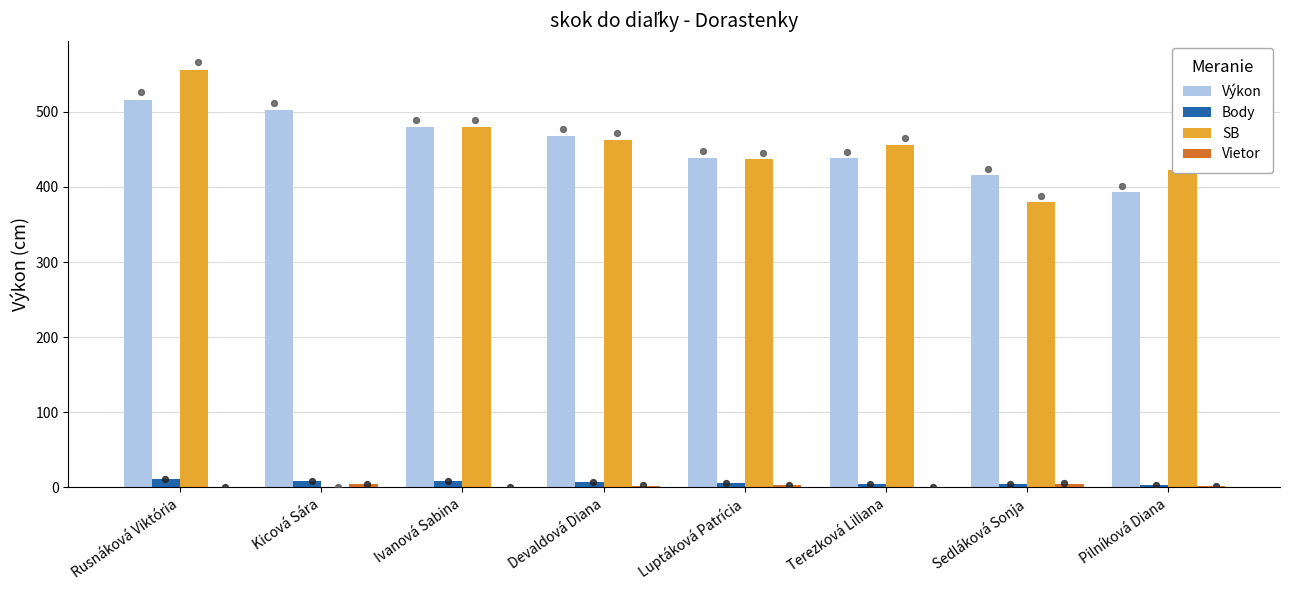

At how many categories does at least one series exceed 503?

1